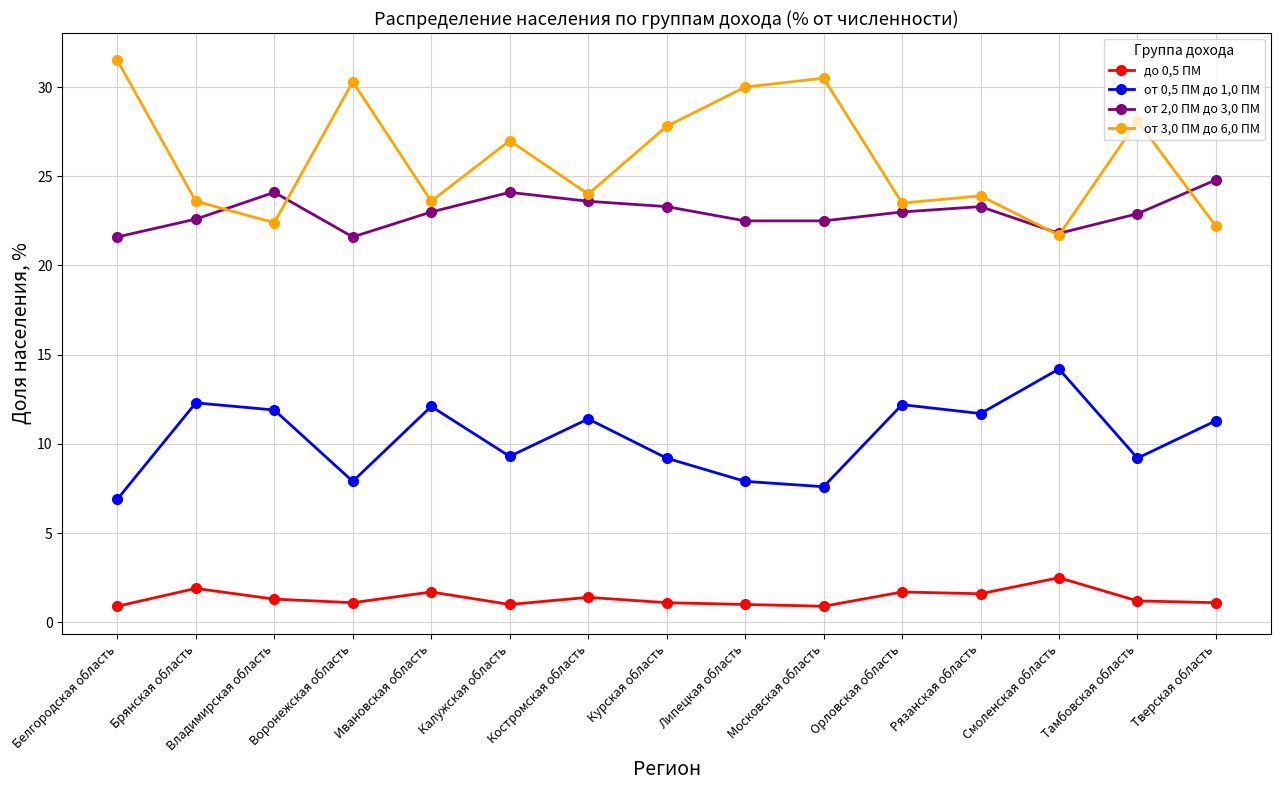

What is the sum of the от 2,0 ПМ до 3,0 ПМ values at Смоленская область and Курская область?

45.1